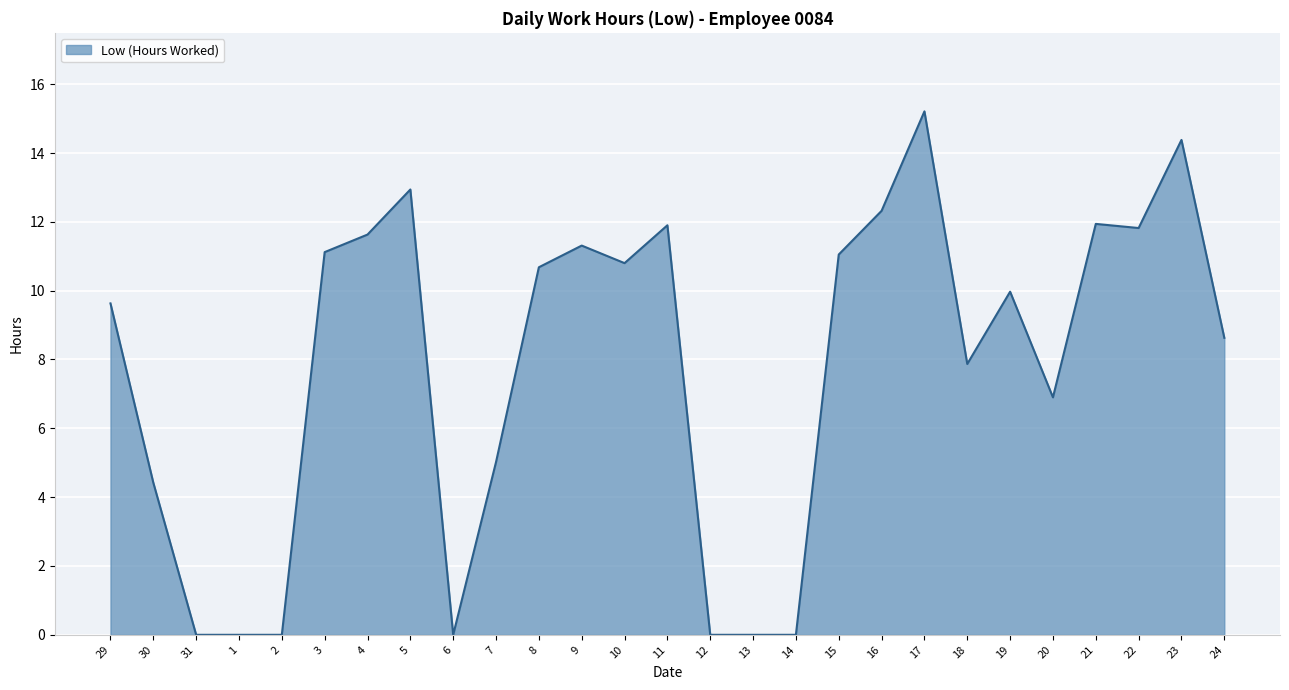

Does the chart display data point markers on the line(s)?

No